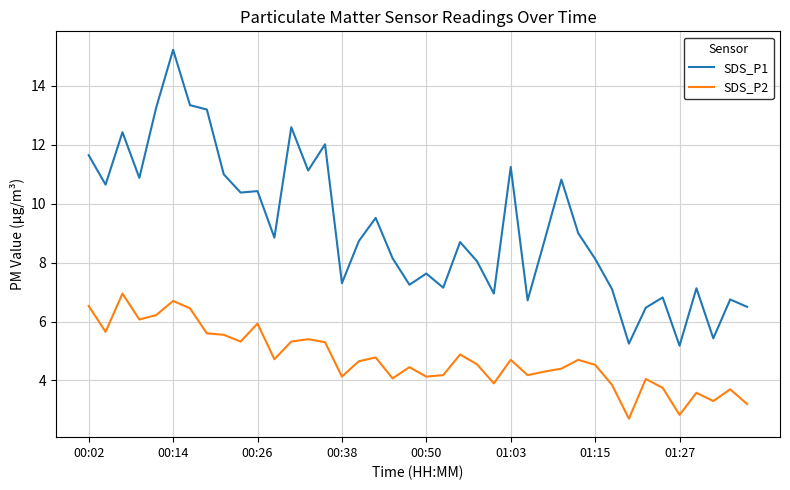

True or false: SDS_P2 and SDS_P1 intersect in this chart.

False